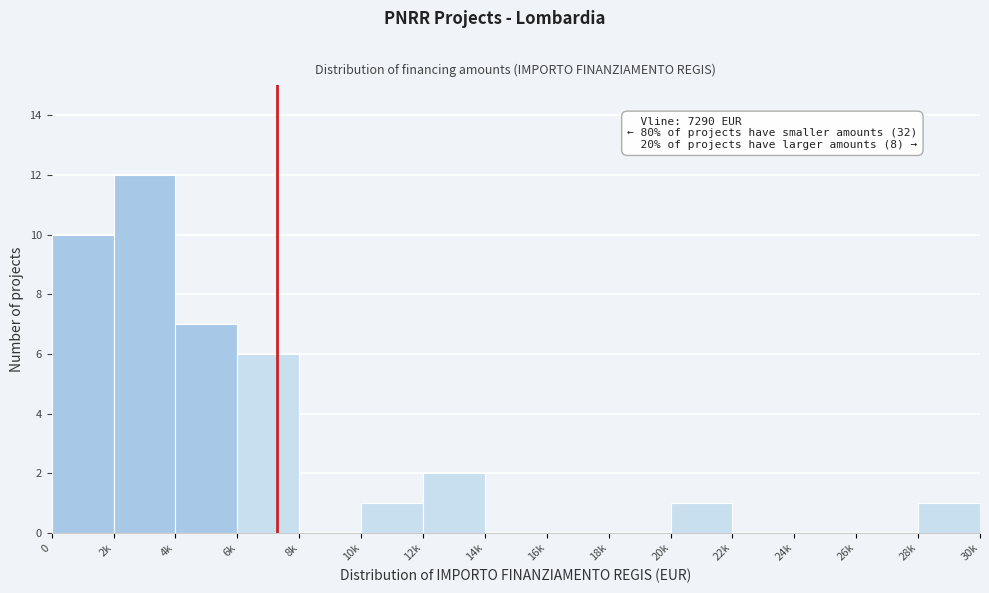

Reading left to right, extract all data points from this chart.

0=10	2k=12	4k=7	6k=6	8k=0	10k=1	12k=2	14k=0	16k=0	18k=0	20k=1	22k=0	24k=0	26k=0	28k=1